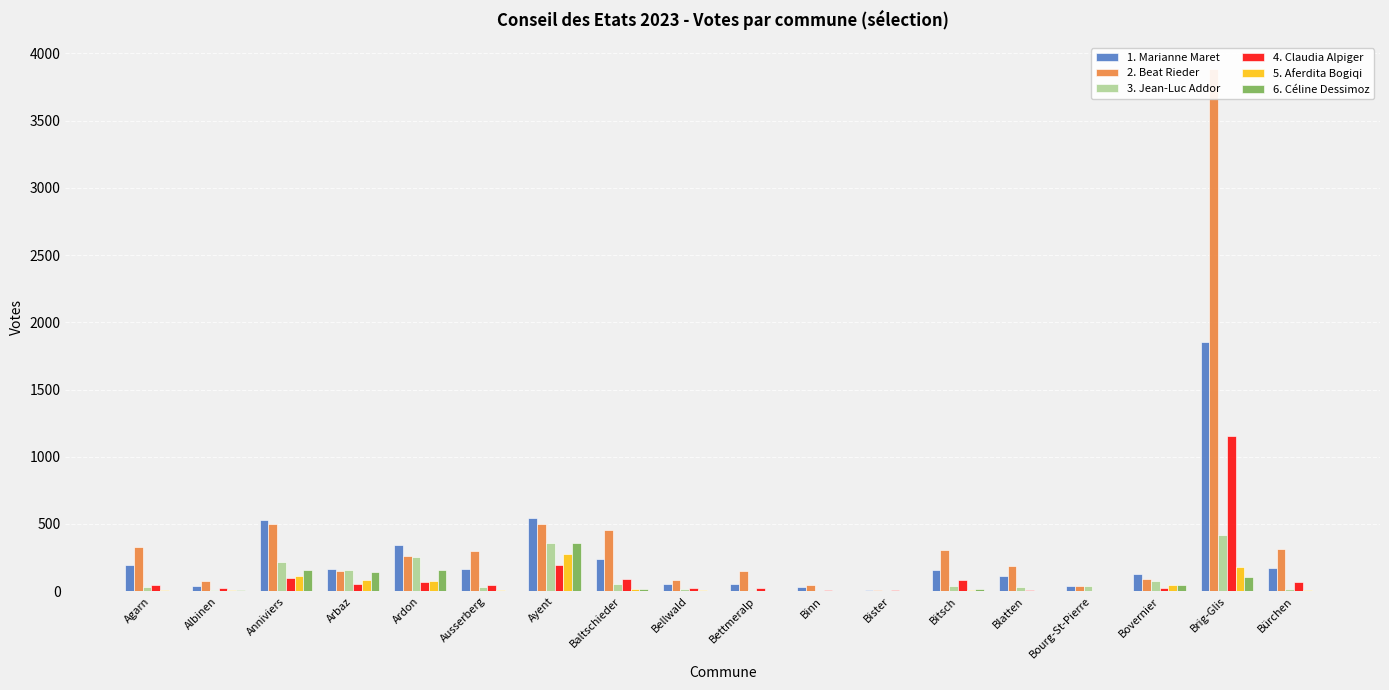

Where does the 1. Marianne Maret series first go above 163?

Agarn